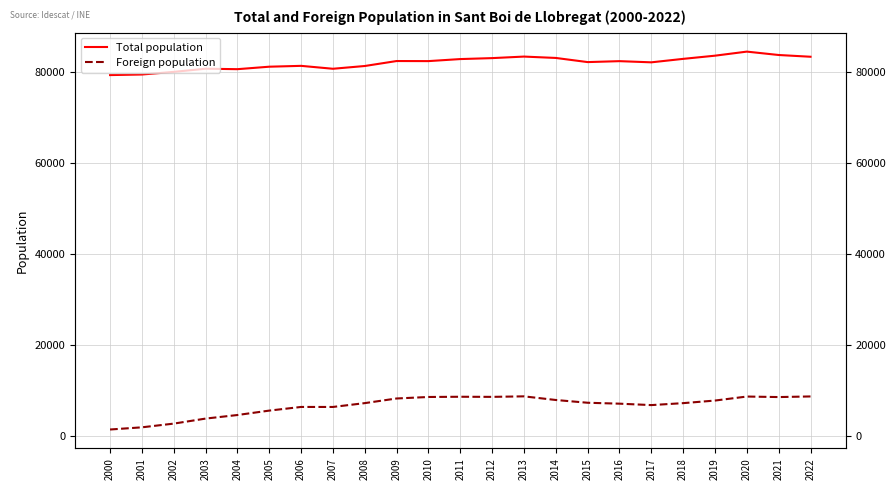

Which has a higher value, 2019 or 2012?

2019